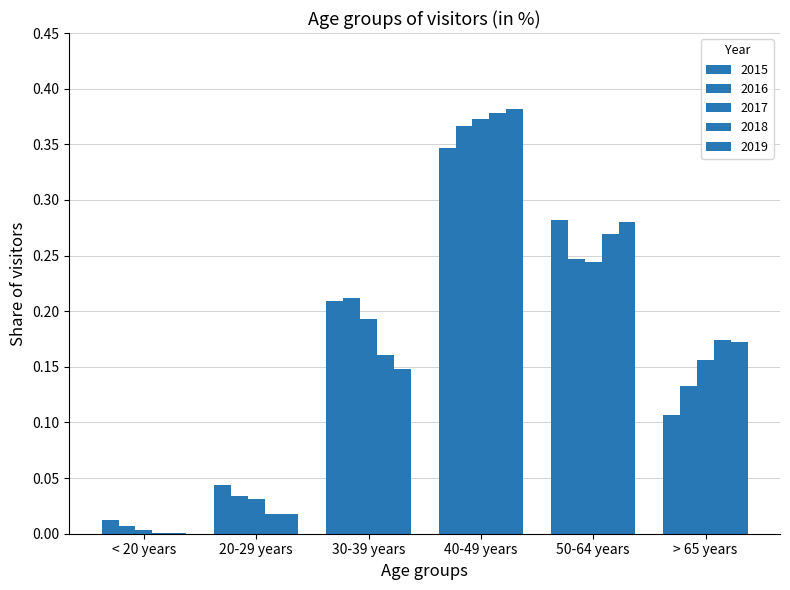

How many groups of bars are there?

6